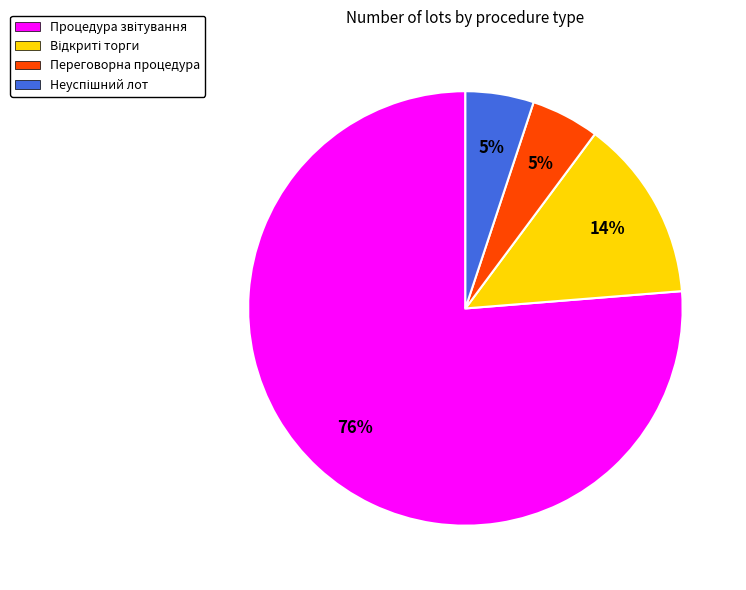

To the nearest percent, what is the difference between the largest and smallest slice percentages?

71%